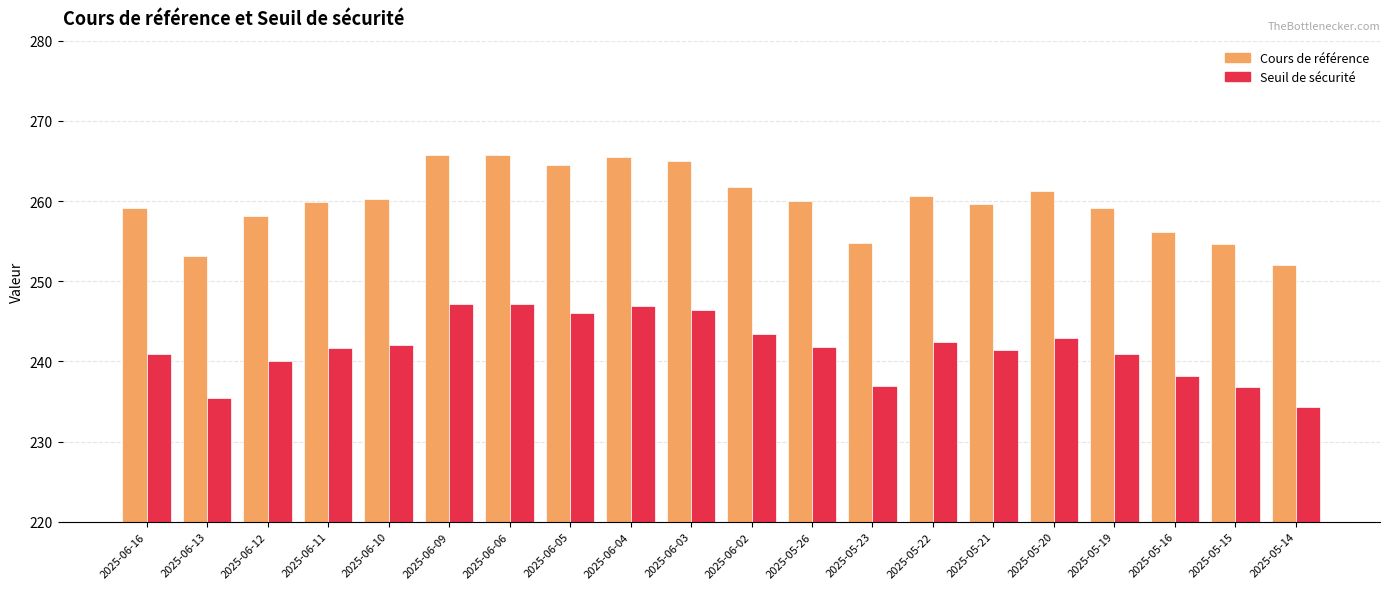

How many distinct data groups are displayed?

2